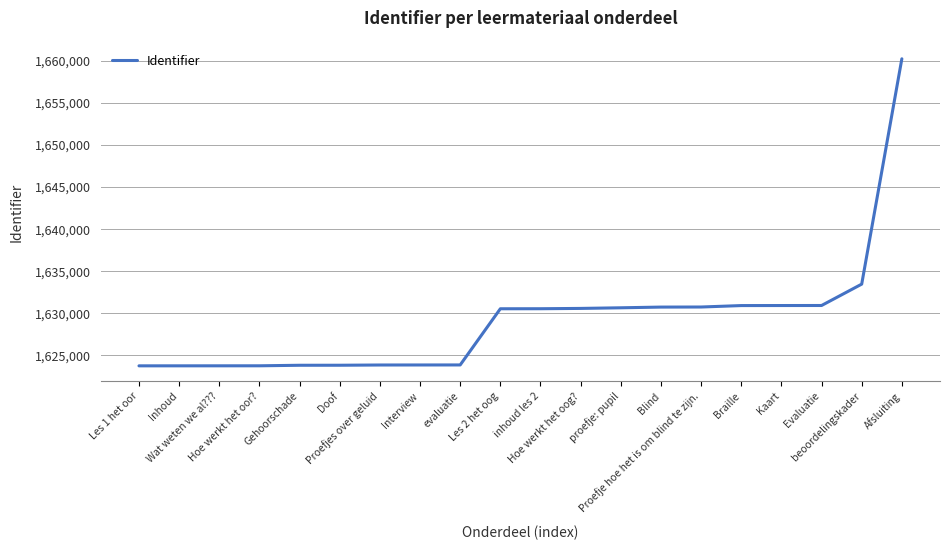

What is the greatest value displayed?

1660261